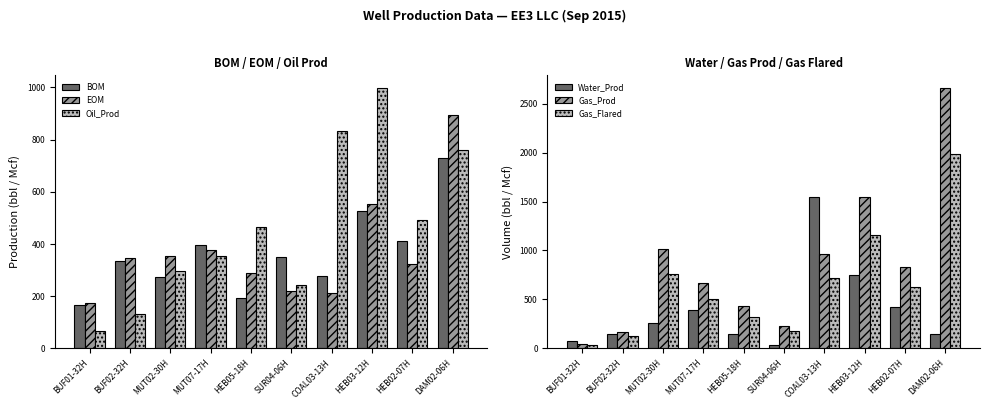

The value of Gas_Flared at HEB05-18H is 115. True or false?

False